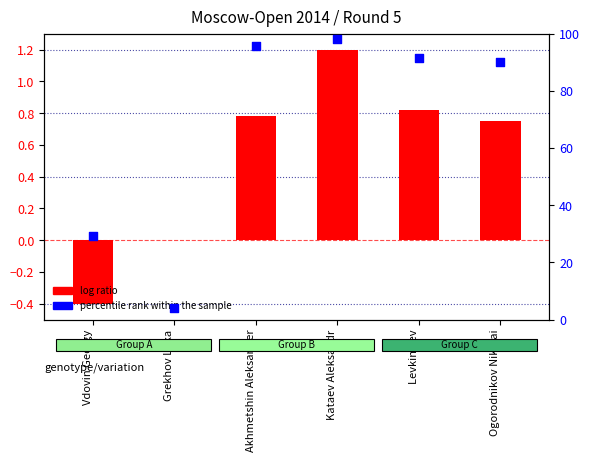

At which category is the sum across all series the highest?

Kataev Aleksandr